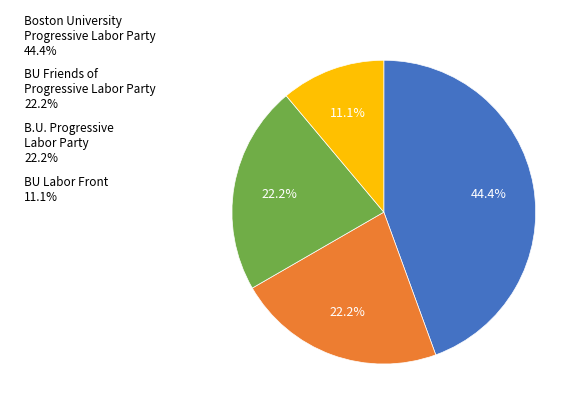

What is the largest slice in the pie chart?

Boston University Progressive Labor Party 44.4%